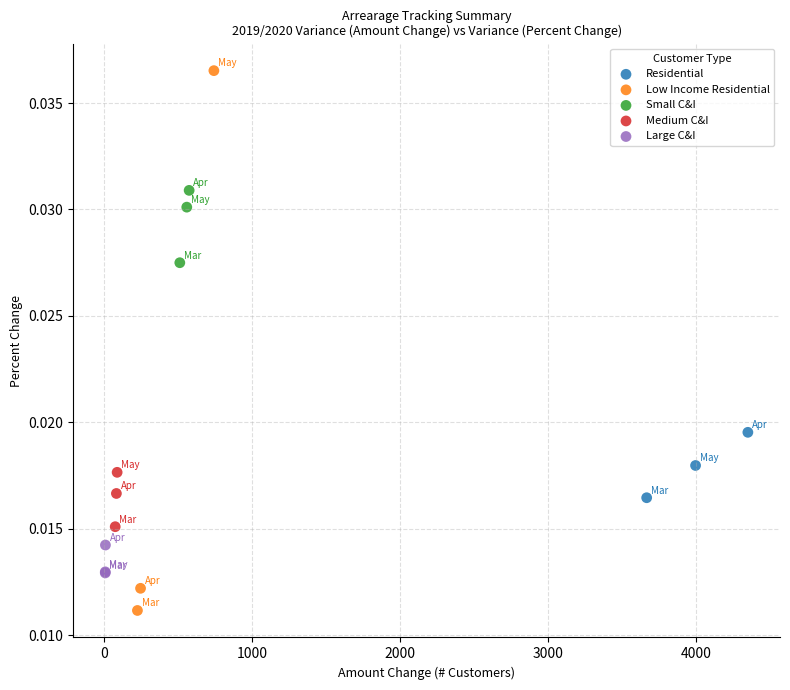

Which series contains the lowest Y value?

Low Income Residential